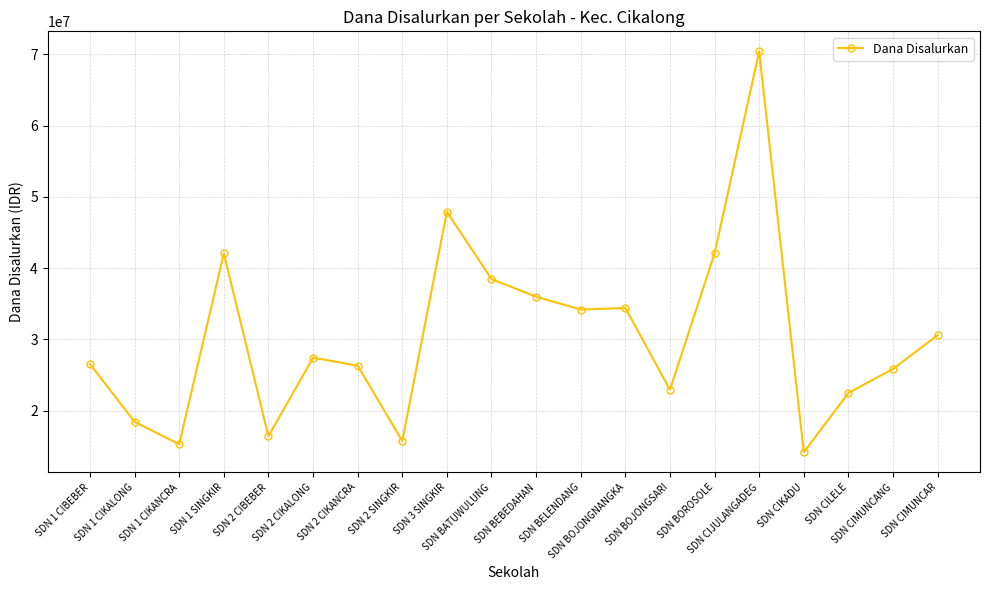

At which label does the data first exceed 27450000?

SDN 1 SINGKIR